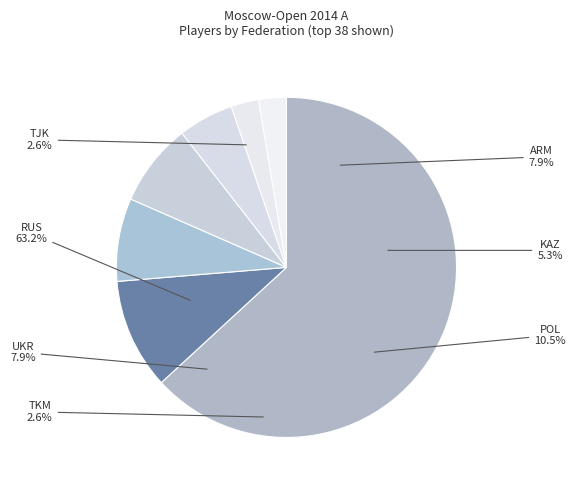

Is the sum of POL and UKR greater than half?

No